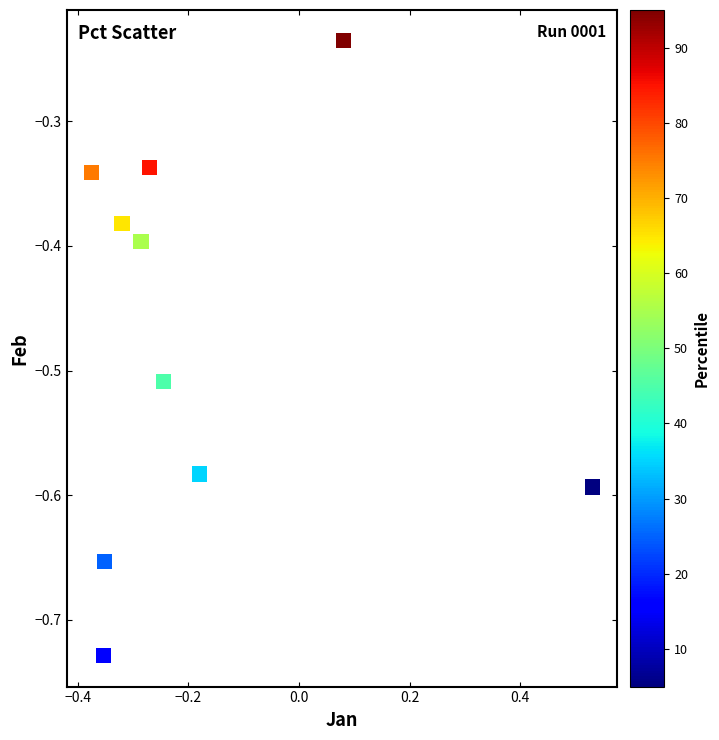

What is the range of X values (max minus min)?

0.9